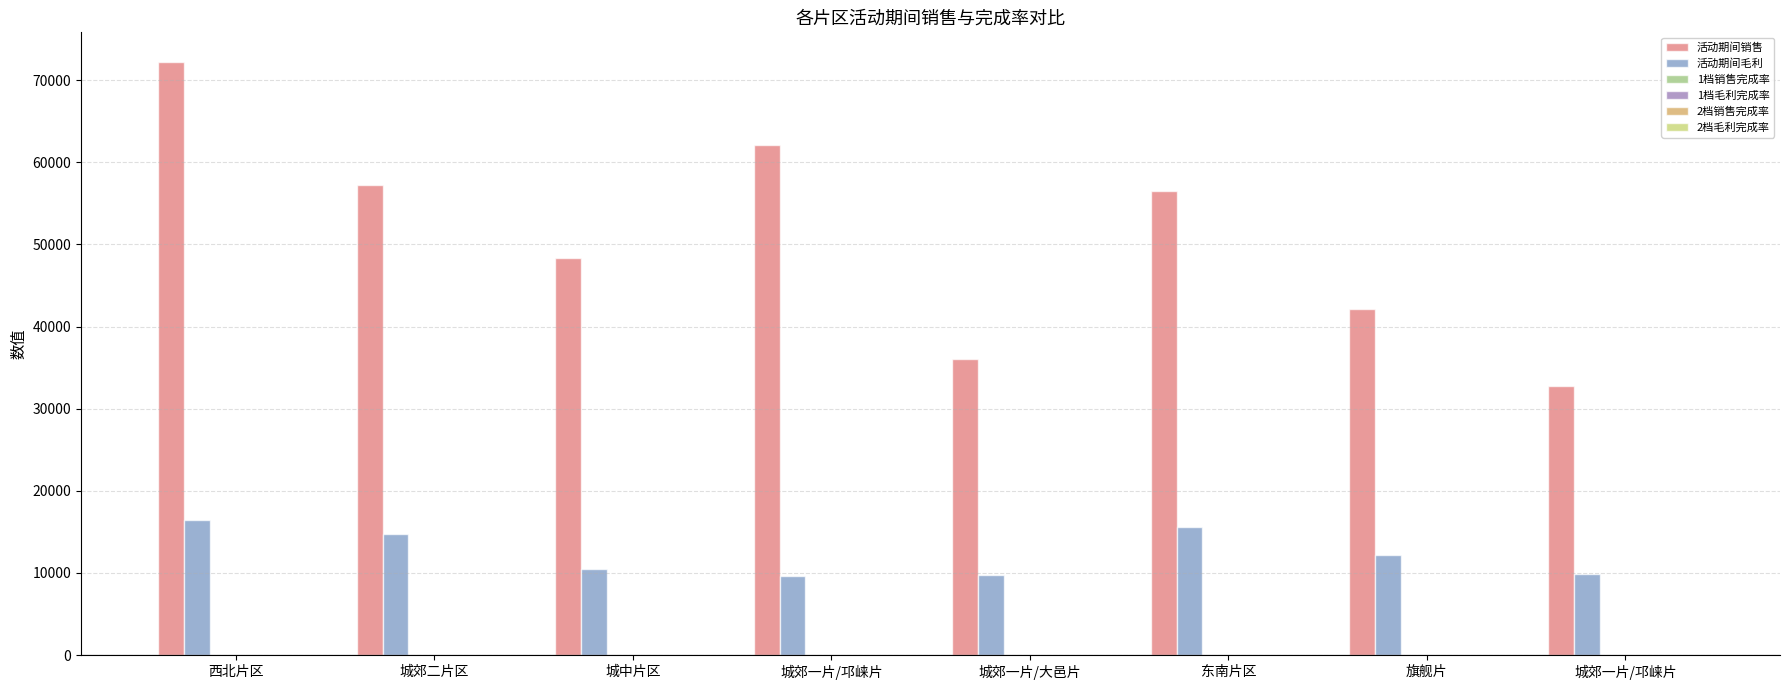

Reading left to right, what are all the values shown in this chart?

活动期间销售: 西北片区=72211.7	城郊二片区=57261.3	城中片区=48347.9	城郊一片/邛崃片=62142.4	城郊一片/大邑片=36061.6	东南片区=56542.5	旗舰片=42102.5	城郊一片/邛崃片=32818.7
活动期间毛利: 西北片区=16458.6	城郊二片区=14734.1	城中片区=10460.8	城郊一片/邛崃片=9626.7	城郊一片/大邑片=9695.9	东南片区=15594.2	旗舰片=12240.6	城郊一片/邛崃片=9852.8
1档销售完成率: 西北片区=1.3	城郊二片区=1.3	城中片区=1.2	城郊一片/邛崃片=1.2	城郊一片/大邑片=1.2	东南片区=1.0	旗舰片=1.1	城郊一片/邛崃片=1.1
1档毛利完成率: 西北片区=1.2	城郊二片区=1.1	城中片区=0.9	城郊一片/邛崃片=1.1	城郊一片/大邑片=1.1	东南片区=0.9	旗舰片=0.9	城郊一片/邛崃片=1.0
2档销售完成率: 西北片区=1.2	城郊二片区=1.2	城中片区=1.1	城郊一片/邛崃片=1.0	城郊一片/大邑片=1.0	东南片区=0.9	旗舰片=0.9	城郊一片/邛崃片=0.9
2档毛利完成率: 西北片区=1.1	城郊二片区=1.0	城中片区=0.8	城郊一片/邛崃片=1.0	城郊一片/大邑片=1.0	东南片区=0.8	旗舰片=0.9	城郊一片/邛崃片=0.9